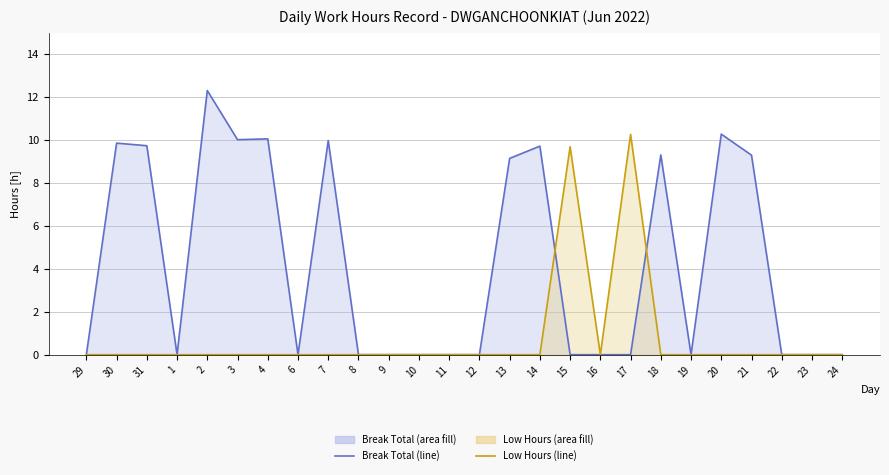

Which series ends up on top after the final intersection of Low Hours (line) and Break Total (line)?

Break Total (line)